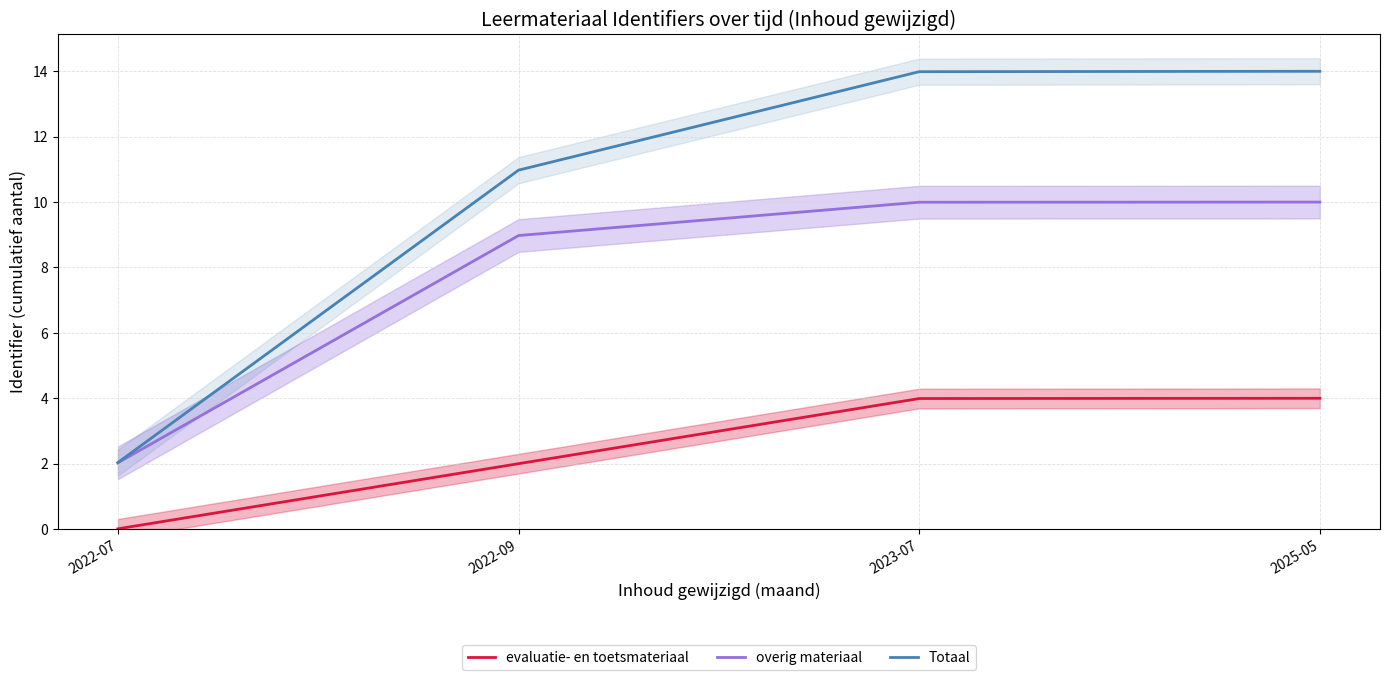

True or false: overig materiaal and Totaal cross at least once.

False